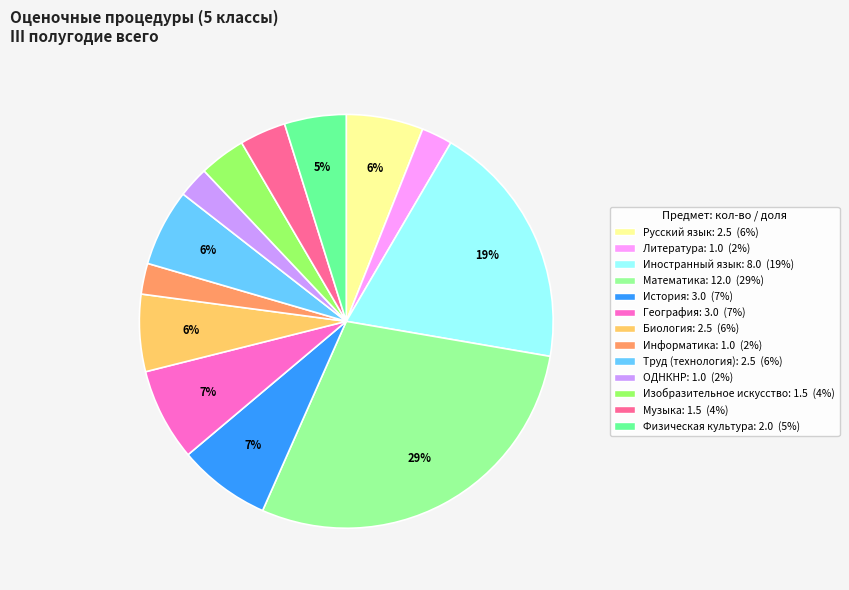

Which slice is the largest?

Математика